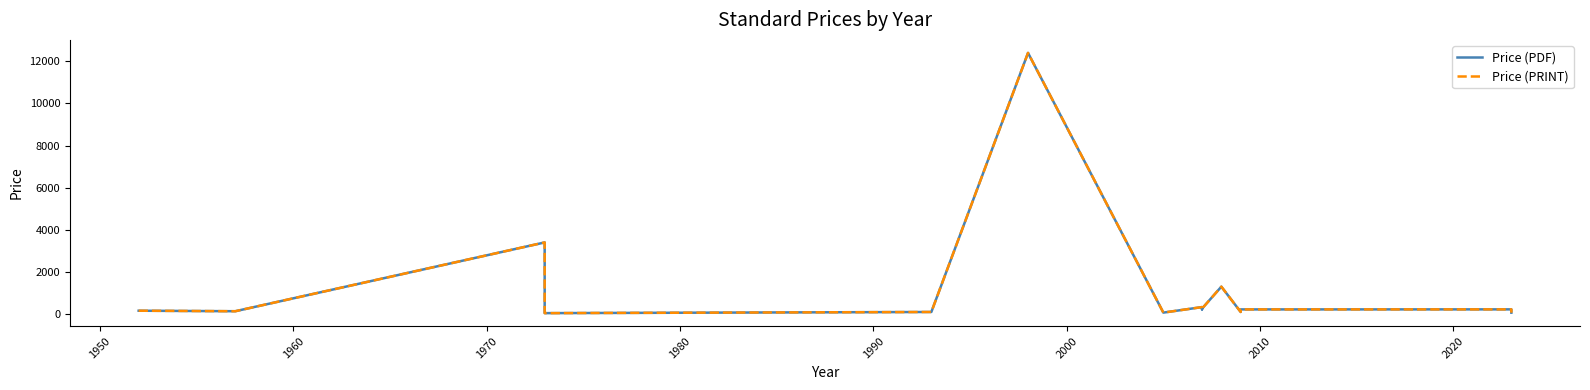

Is this an area chart (filled region under the line)?

No